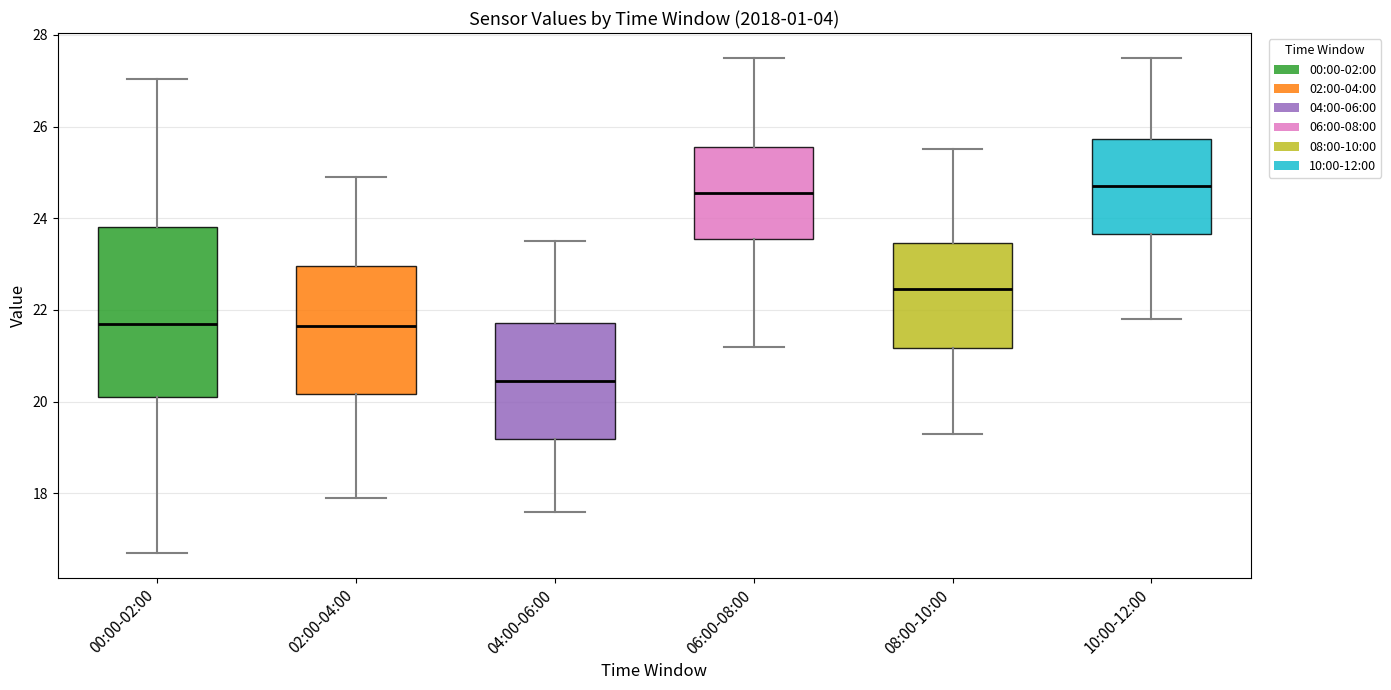

Where does the upper whisker of the box for 10:00-12:00 end on the y-axis? The values are not printed on the chart, so give them approximately, as read against the axis.

27.6